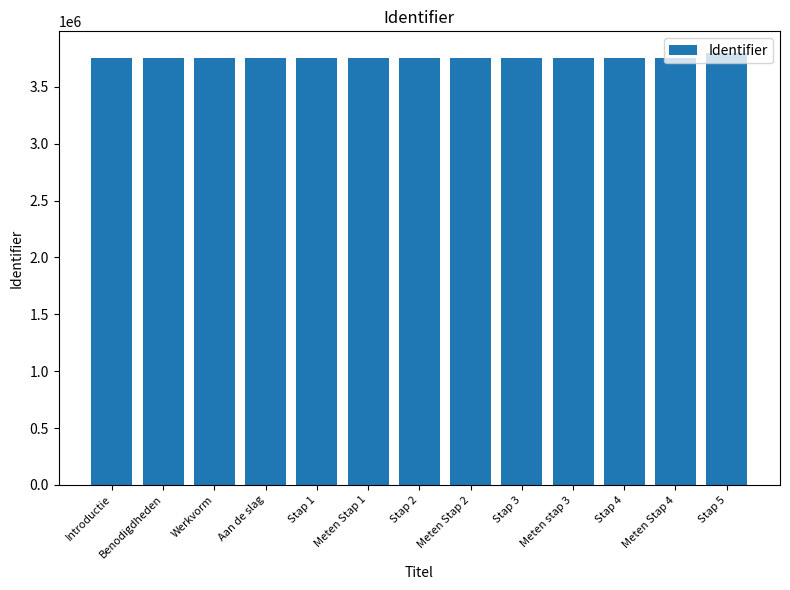

What is the label of the 13th bar from the right?

Introductie